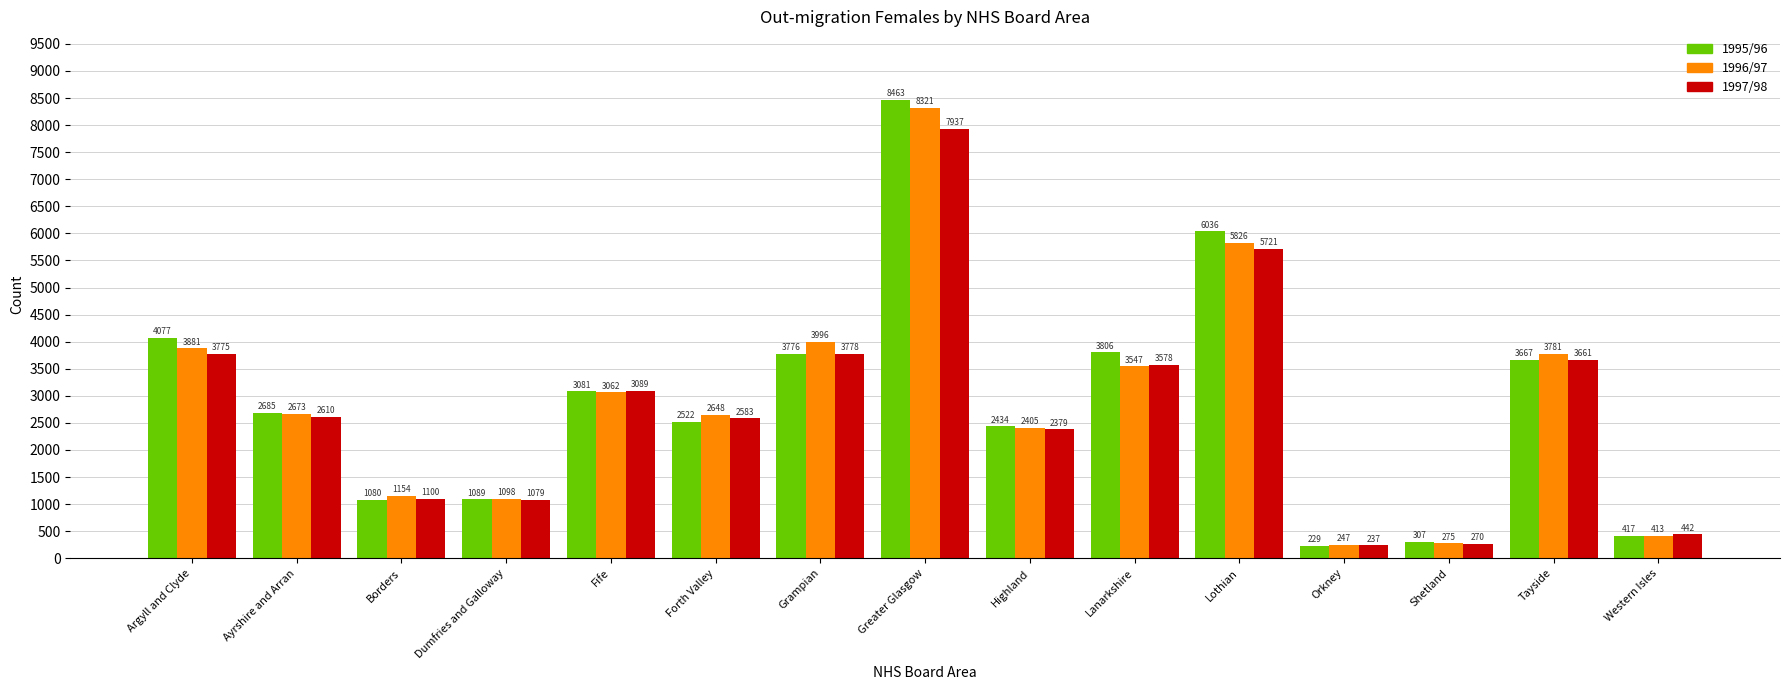

What is the spread (max minus min) of values at Ayrshire and Arran?

75